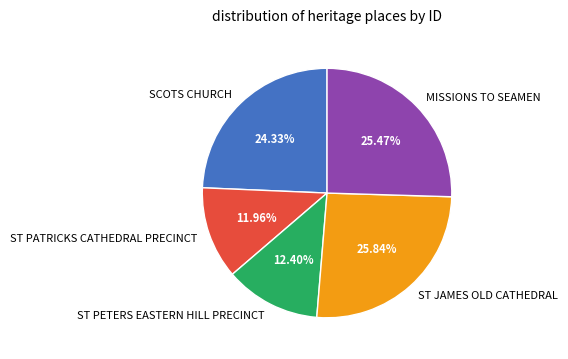

Is there a majority slice in this chart?

No